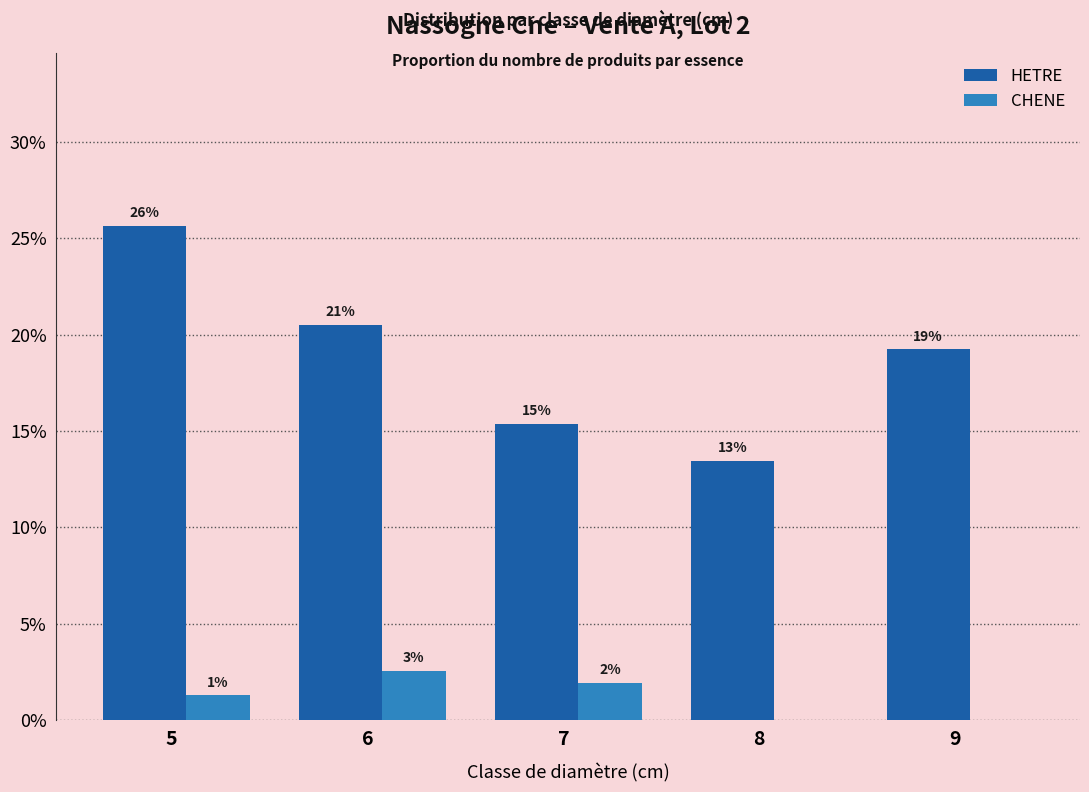

What is the difference between the maximum and minimum values in the HETRE series?

0.1